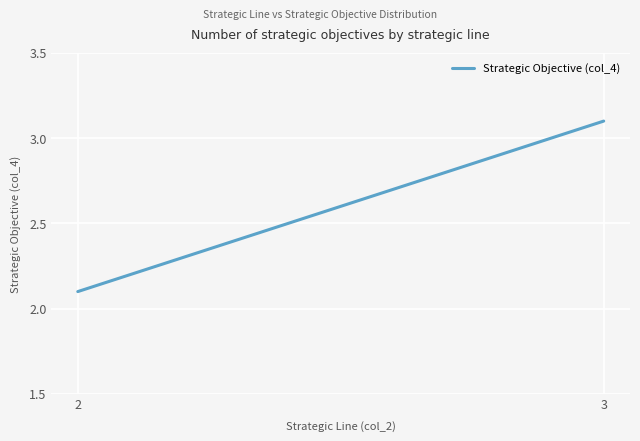

How many lines are shown in the chart?

1